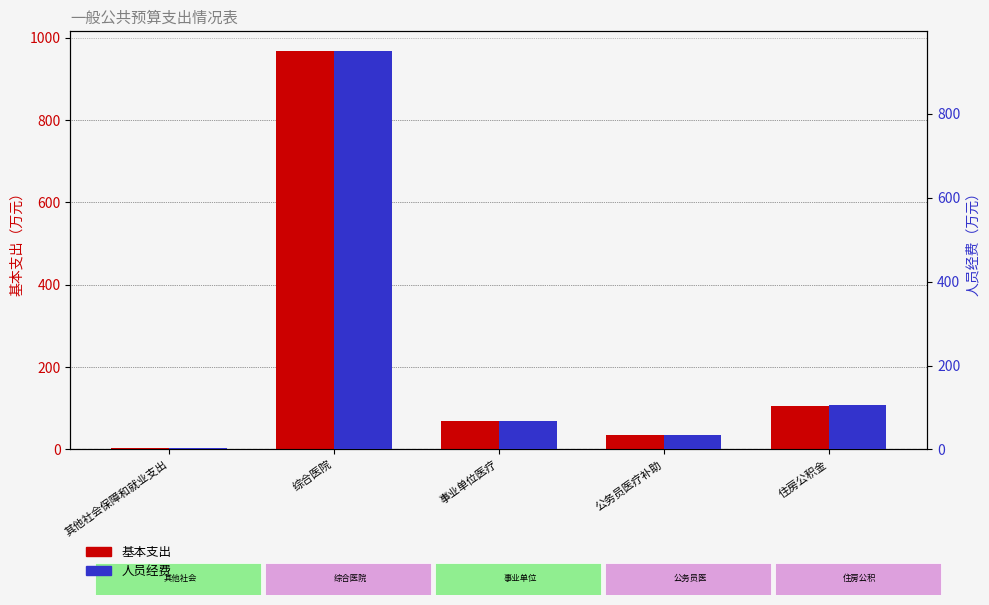

Read the 基本支出 value at 公务员医疗补助.

35.0